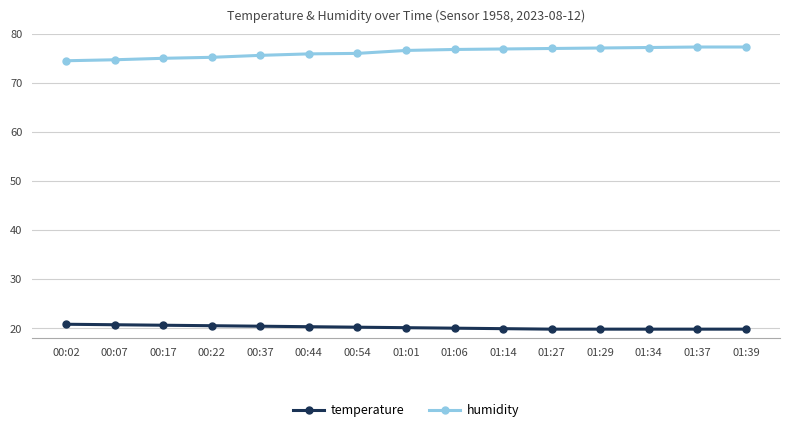

What position from the right is 01:39?

1